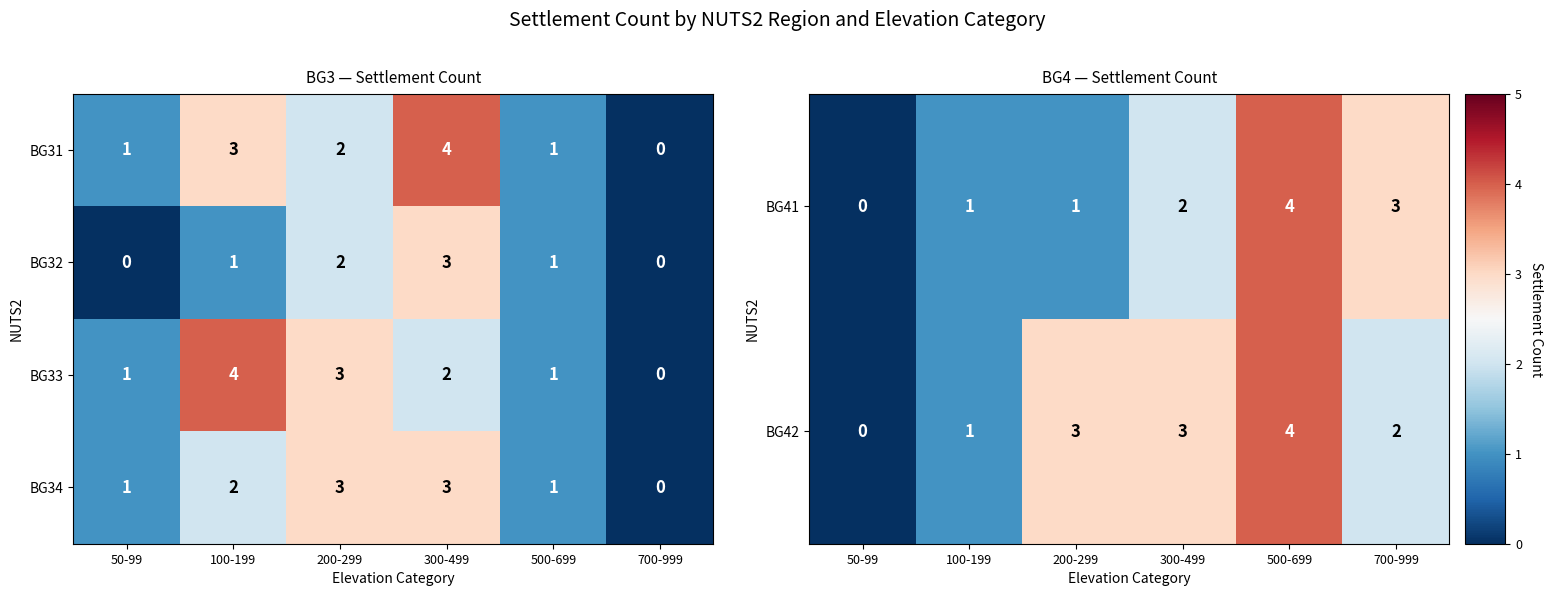

What is the difference between the second highest and minimum values in the BG41 series?

3